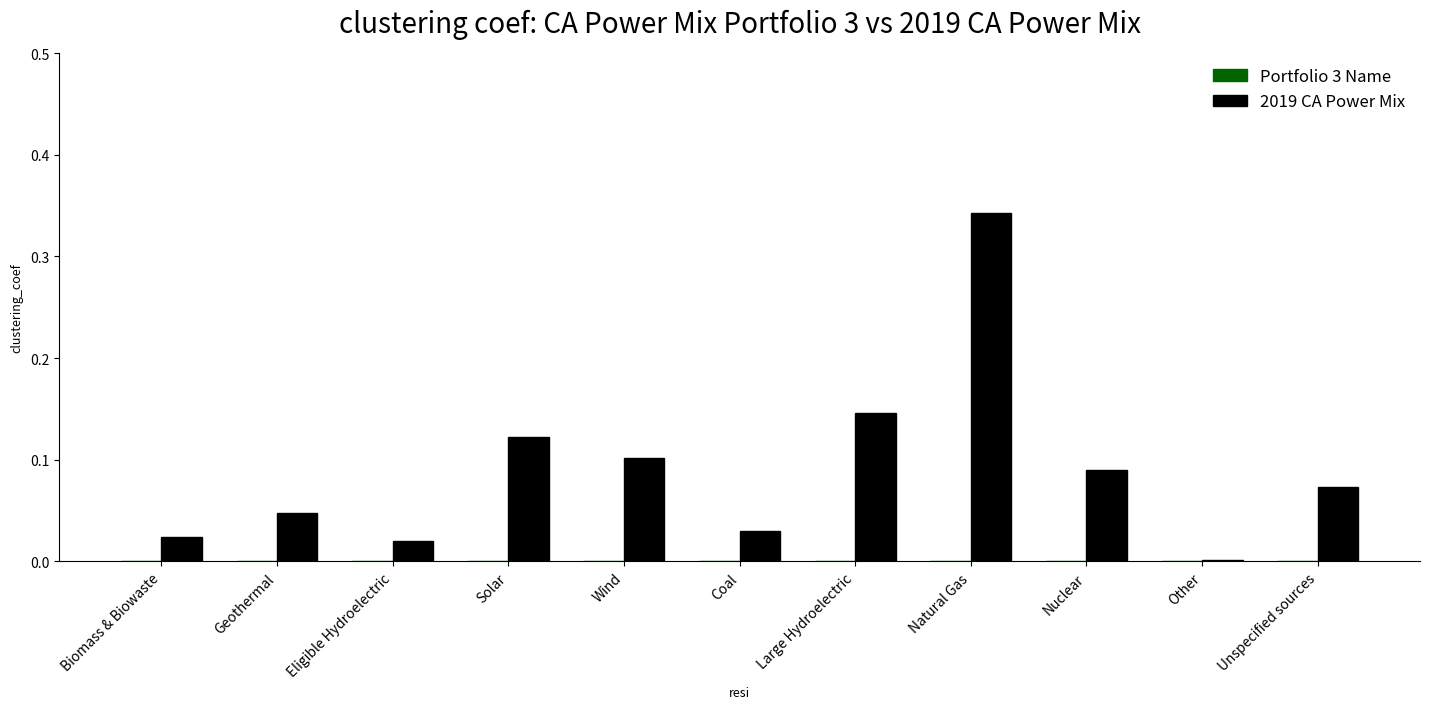

Which has a higher value, Nuclear or Solar?

Solar